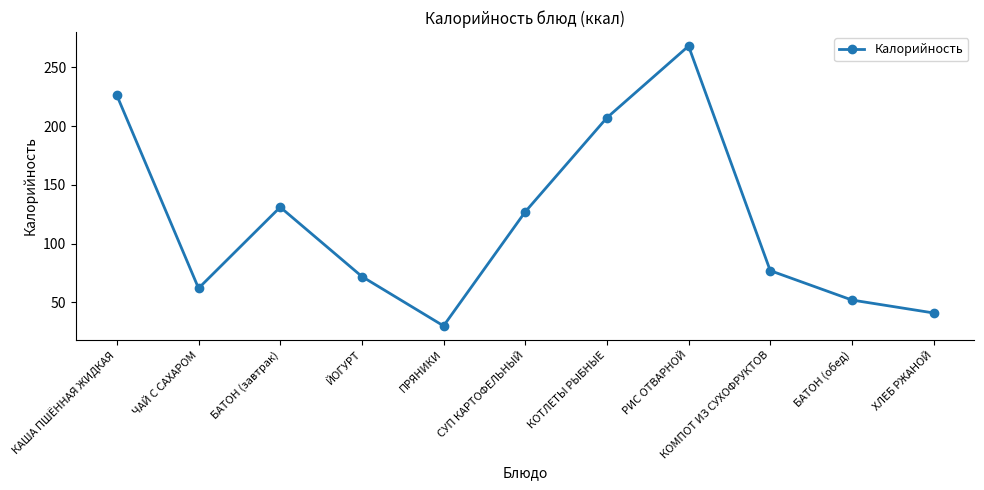

What is the change in value from БАТОН (завтрак) to КОТЛЕТЫ РЫБНЫЕ?

+76